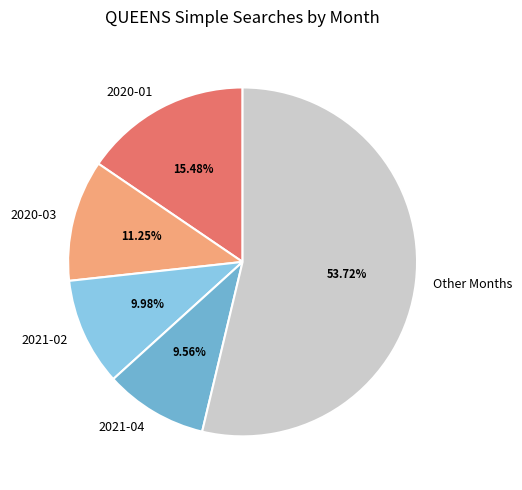

What is the ratio of the value at 2020-03 to the value at 2021-02?

1.1